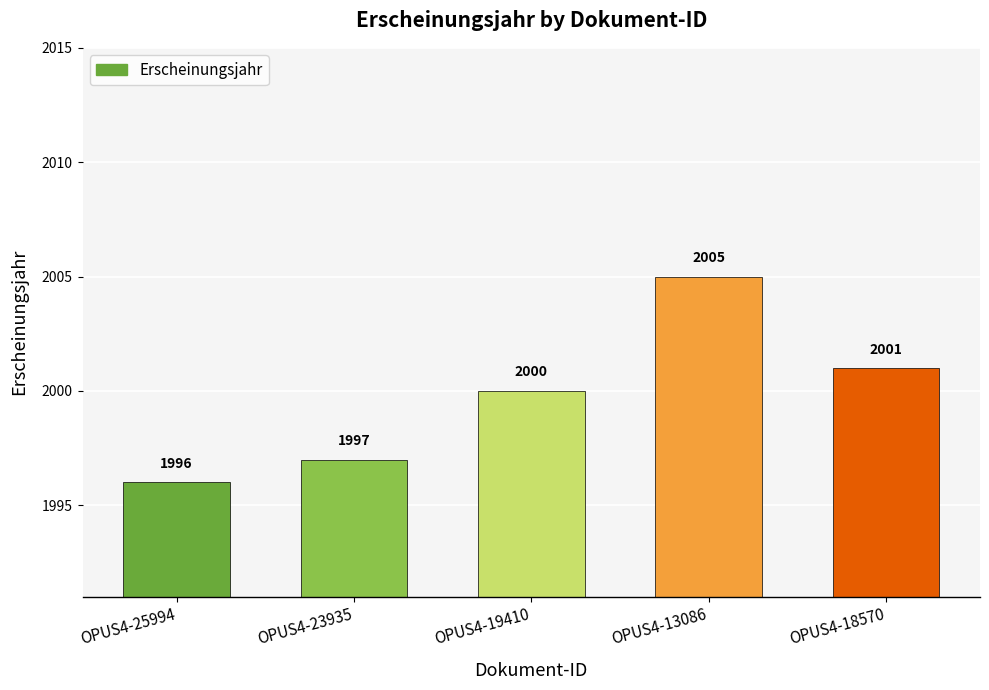

What is the difference between the maximum and minimum values?

9